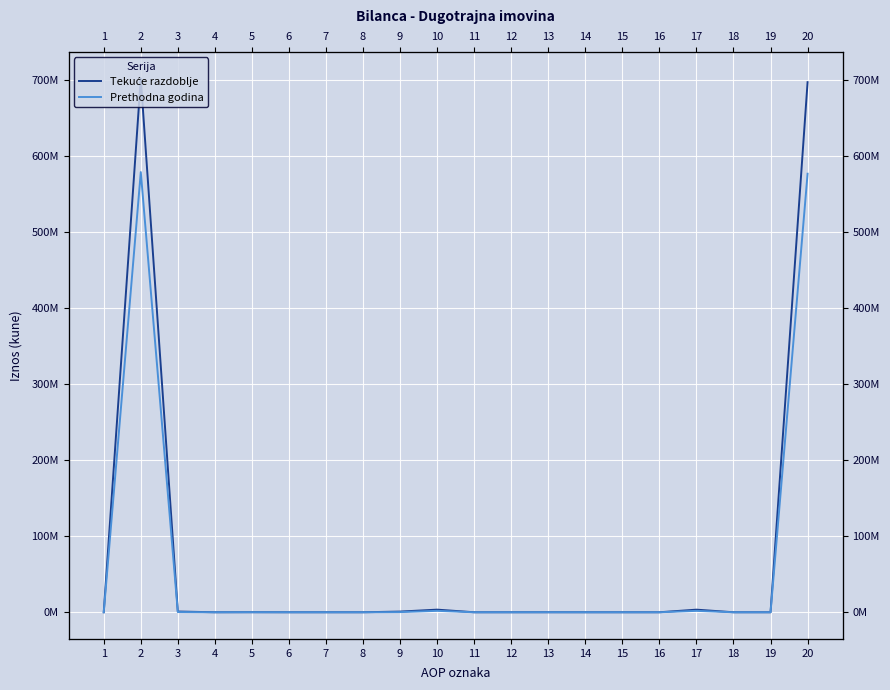

The Tekuće razdoblje series shows 894580 at 9. True or false?

True